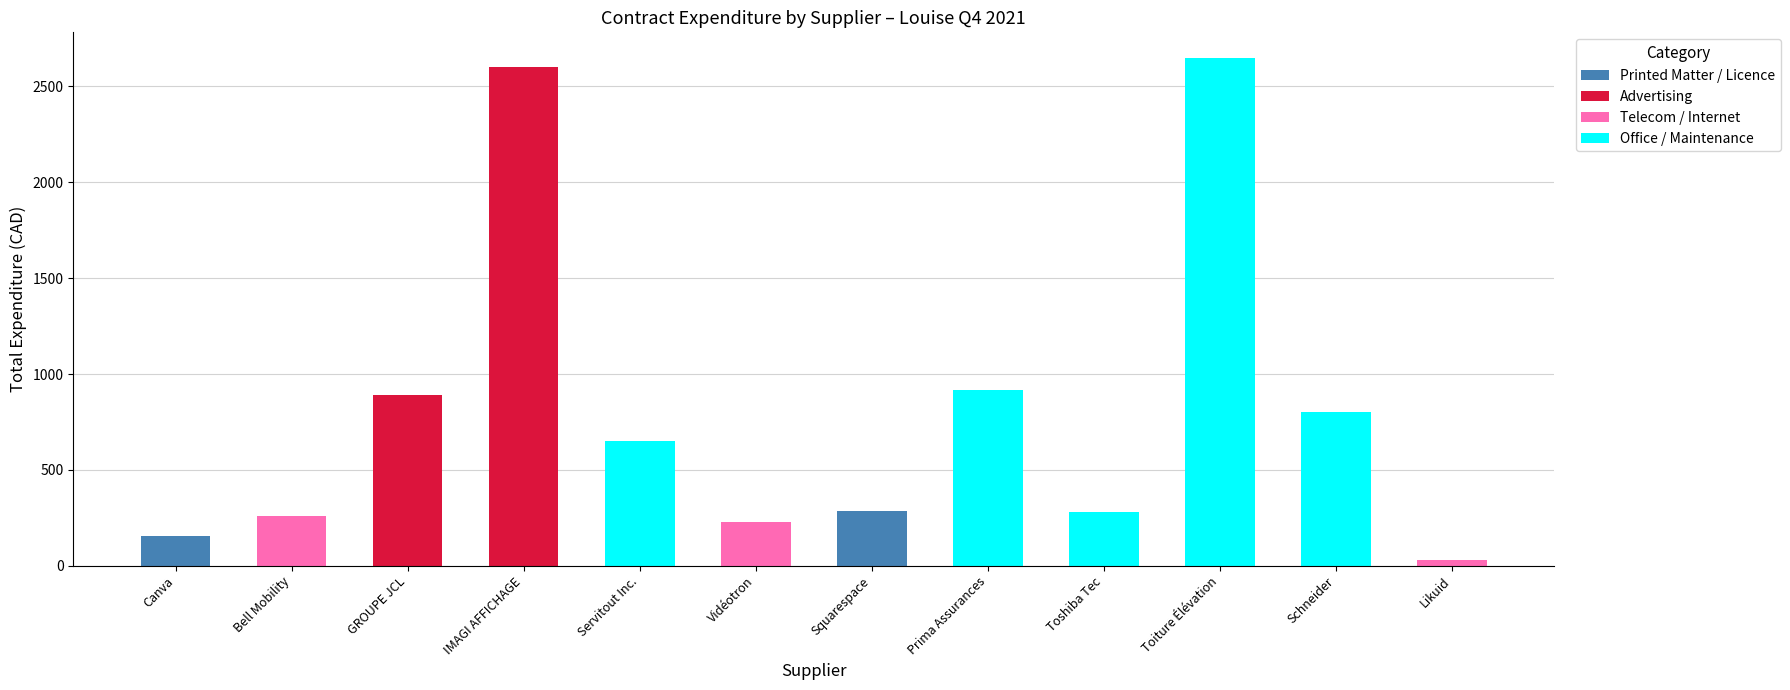

What is the total value across all series at Vidéotron?

228.7